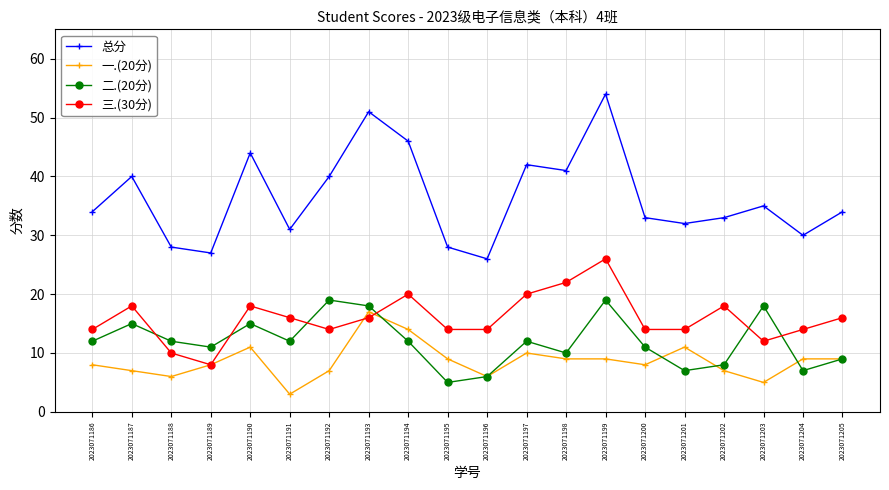

True or false: 二.(20分) and 三.(30分) cross at least once.

True